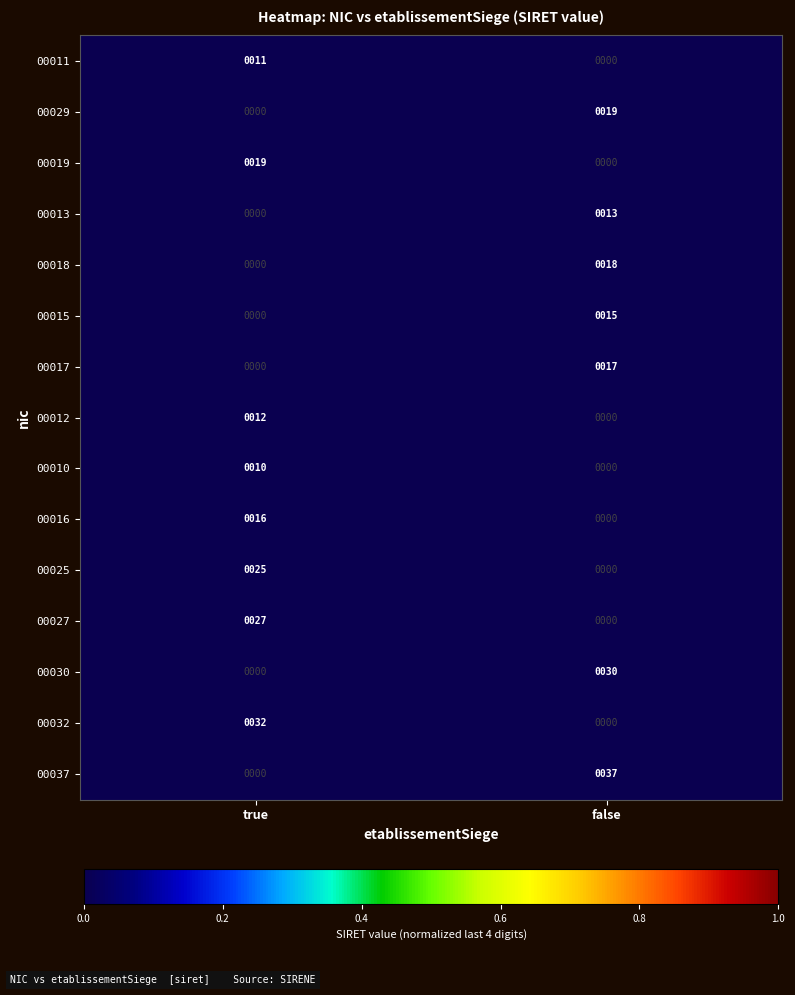

Which series has the widest spread of values?

00037